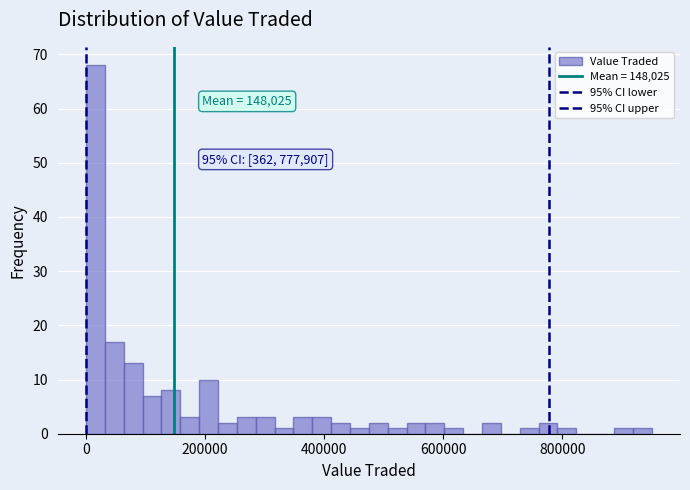

Read against the x-axis, roughly where is the centre of the tallest bar?

20000